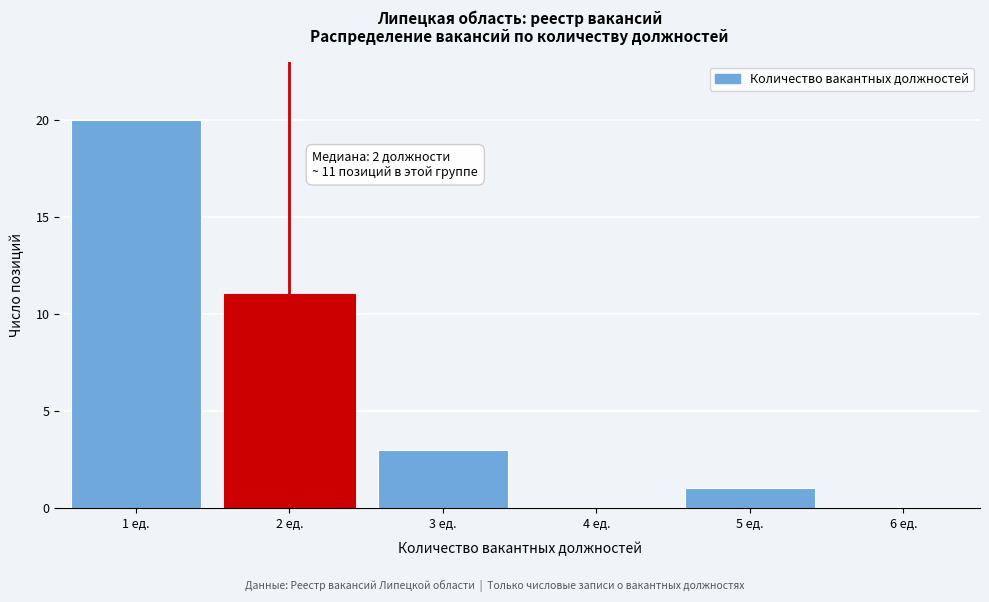

Reading left to right, list all the values displayed in this chart.

1 ед.=20	2 ед.=11	3 ед.=3	4 ед.=0	5 ед.=1	6 ед.=0